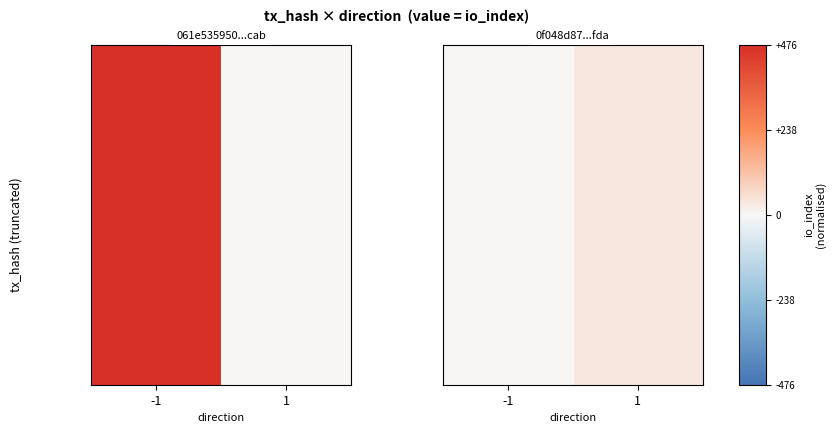

The value at 1 is 0.0. True or false?

False